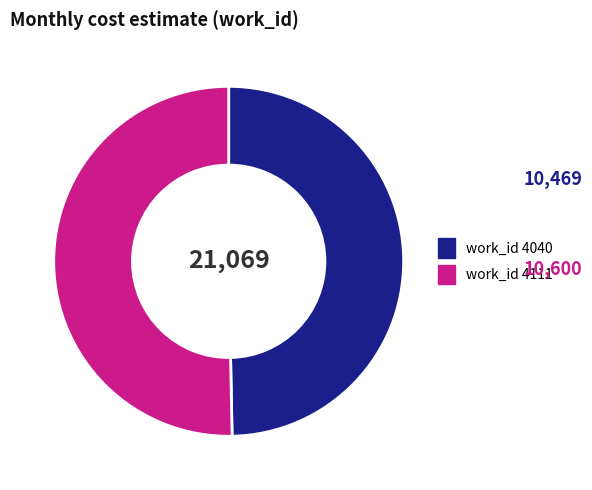

Is there a majority slice in this chart?

Yes